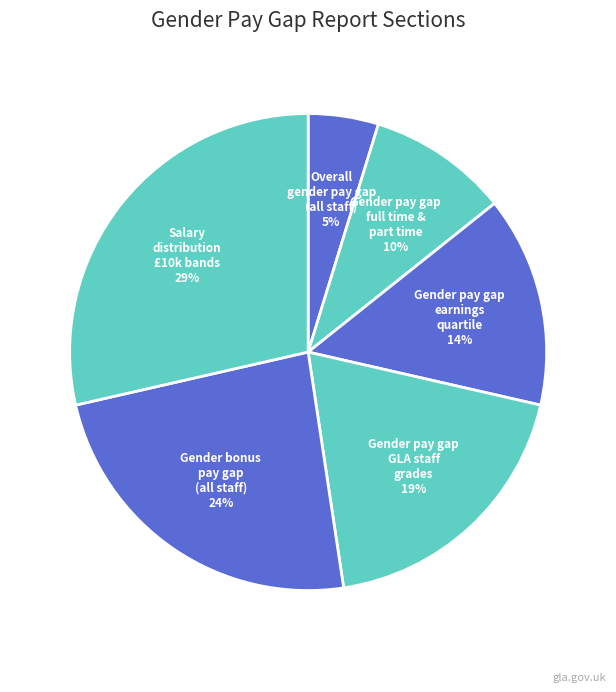

What is the largest slice in the pie chart?

Salary distribution £10k bands